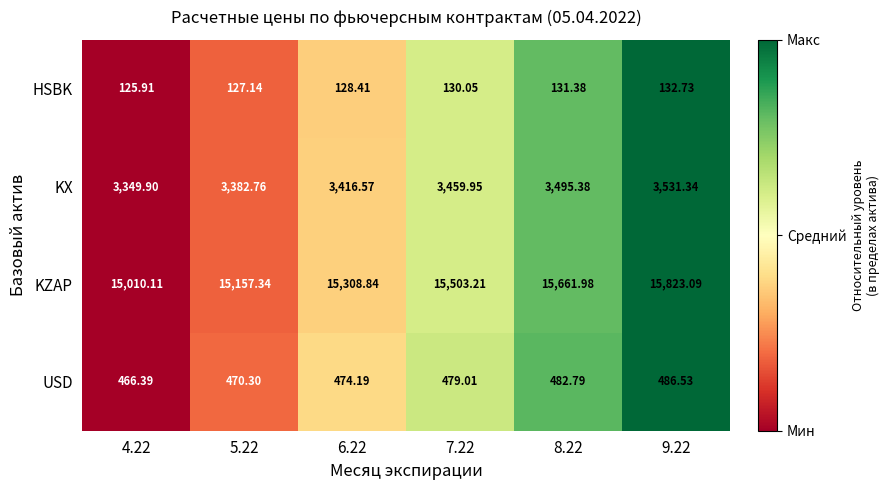

At 4.22, list the series in order from smallest to largest.

HSBK, USD, KX, KZAP